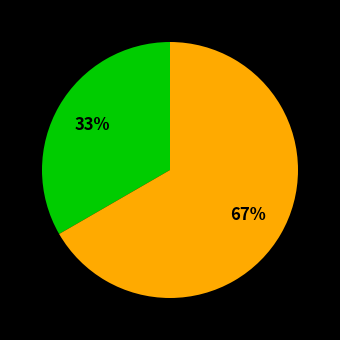

To the nearest percent, what is the average slice percentage?

50%